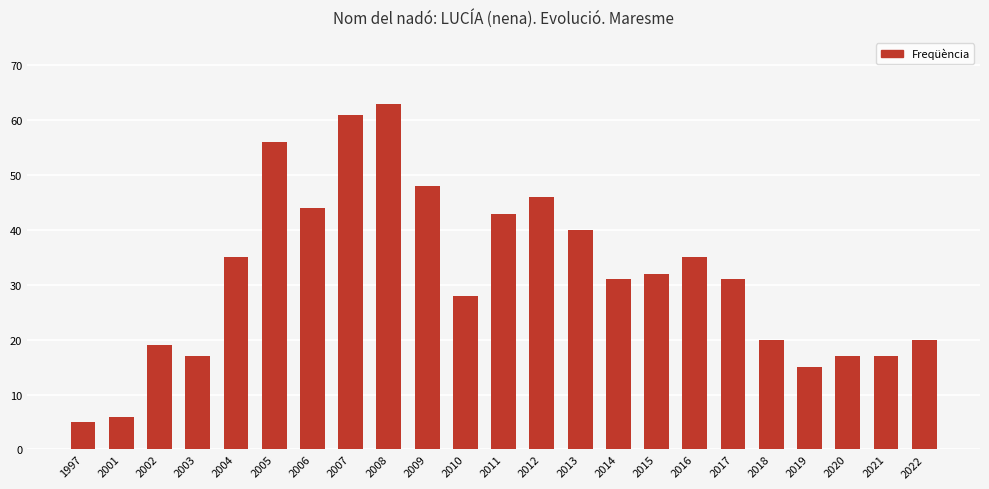

What is the ratio of the value at 2014 to the value at 2020?

1.8